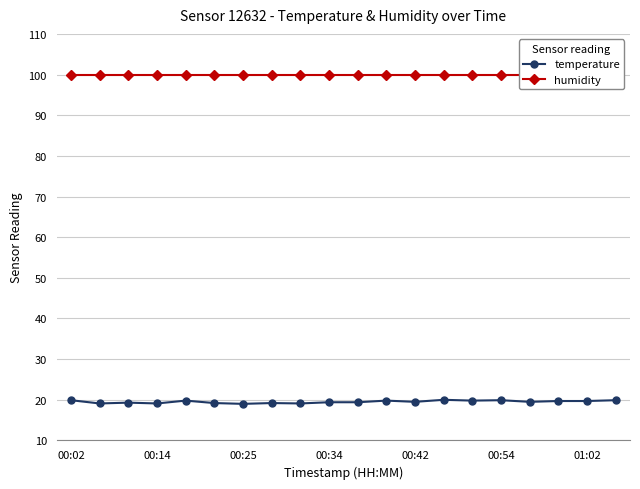

The value of temperature at 17 is 9.5. True or false?

False